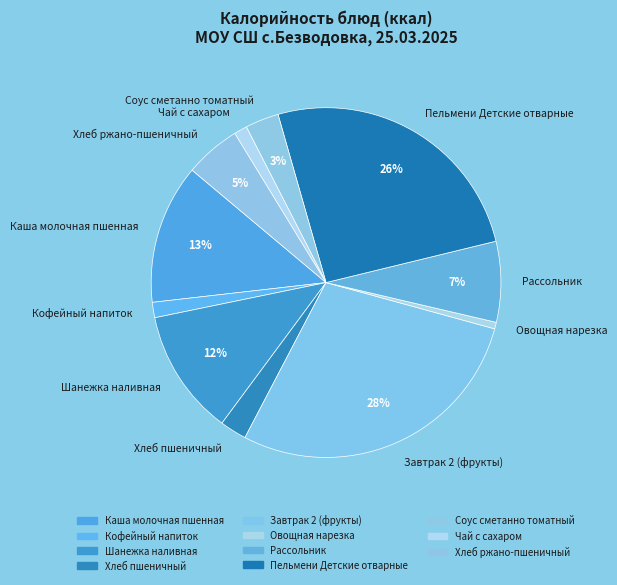

Between Кофейный напиток and Рассольник, which is larger?

Рассольник